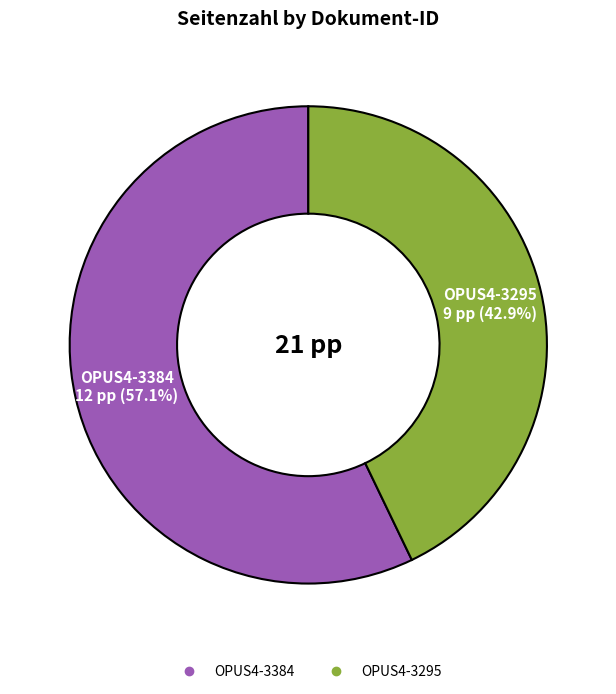

Between OPUS4-3384 and OPUS4-3295, which is larger?

OPUS4-3384